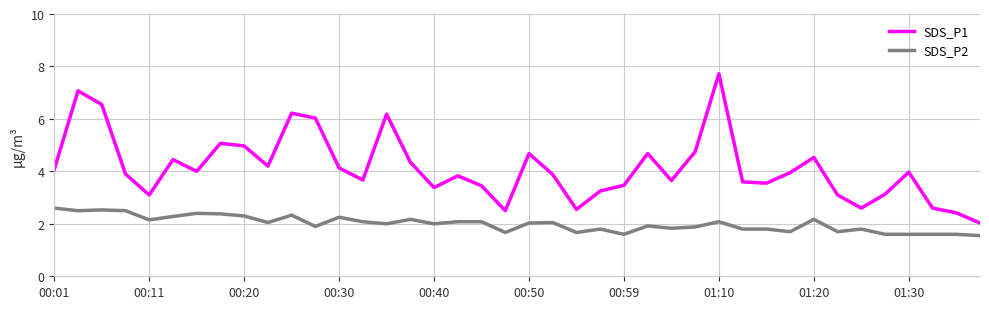

List the series in order of their overall mean, lowest first.

SDS_P2, SDS_P1